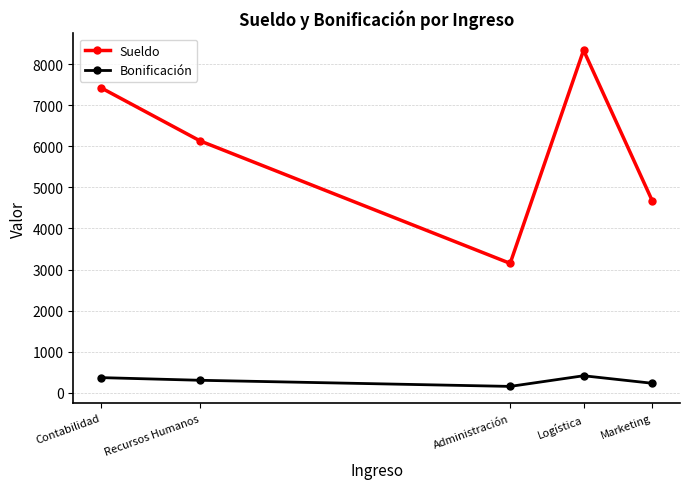

Is it true that Bonificación equals 306.5 at Recursos Humanos?

True